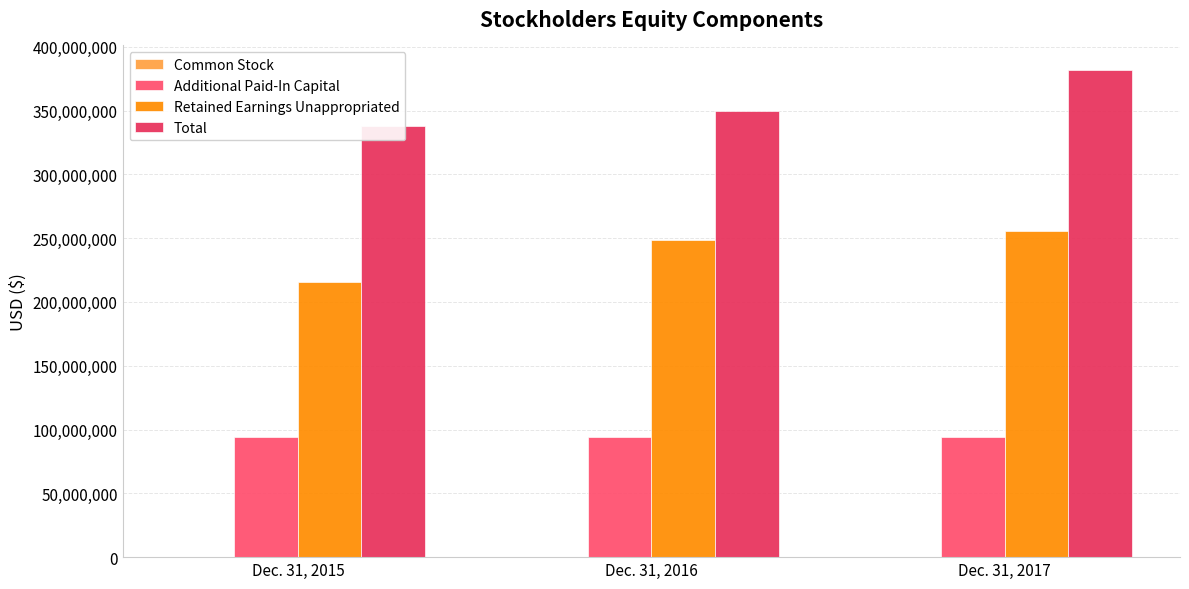

Reading left to right, extract all data points from this chart.

Common Stock: Dec. 31, 2015=23139	Dec. 31, 2016=23525	Dec. 31, 2017=23525
Additional Paid-In Capital: Dec. 31, 2015=94124065	Dec. 31, 2016=94156679	Dec. 31, 2017=94524608
Retained Earnings Unappropriated: Dec. 31, 2015=215286395	Dec. 31, 2016=248941696	Dec. 31, 2017=255572431
Total: Dec. 31, 2015=338110875	Dec. 31, 2016=349461198	Dec. 31, 2017=381962196